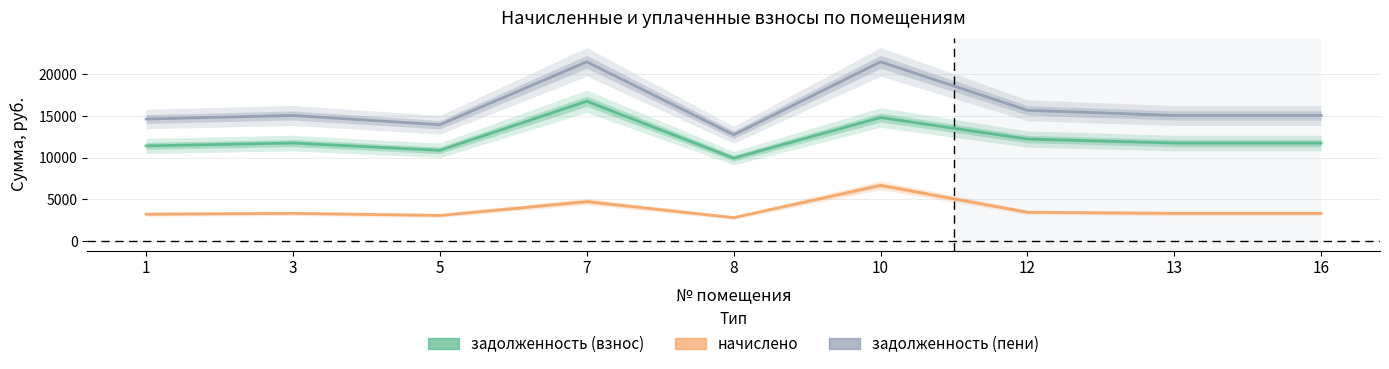

Where does the начислено series first go above 3313?

3